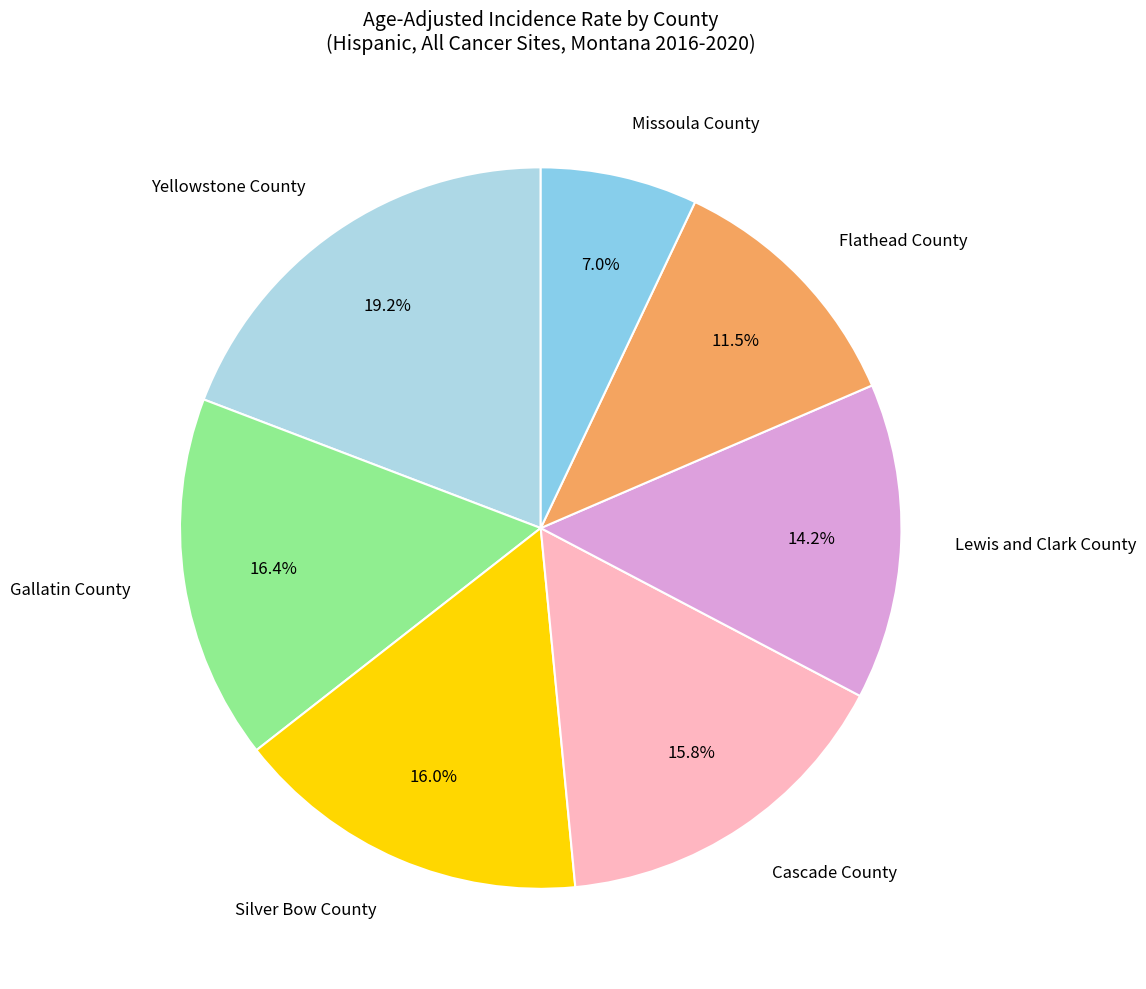

Count the number of slices in the pie.

7